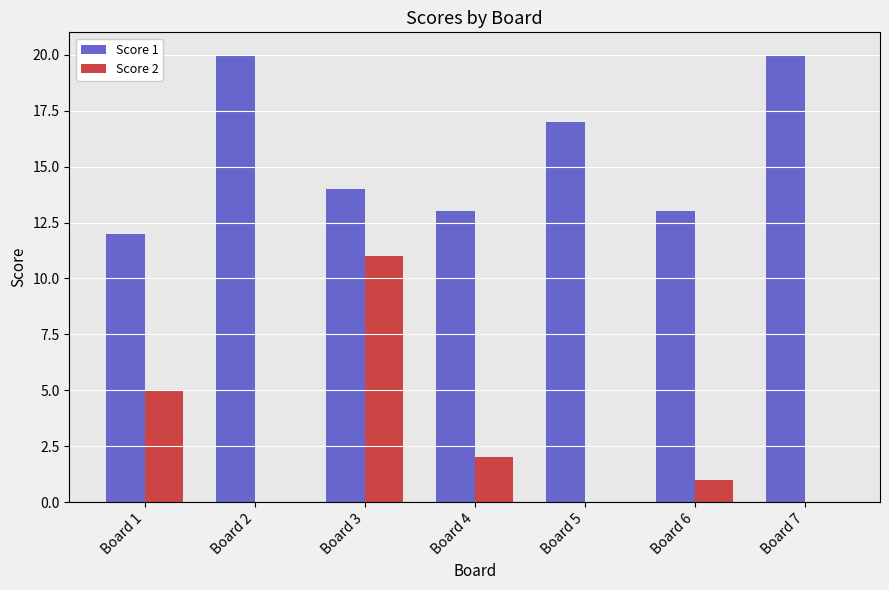

Which category has the highest value in the Score 2 series?

Board 3